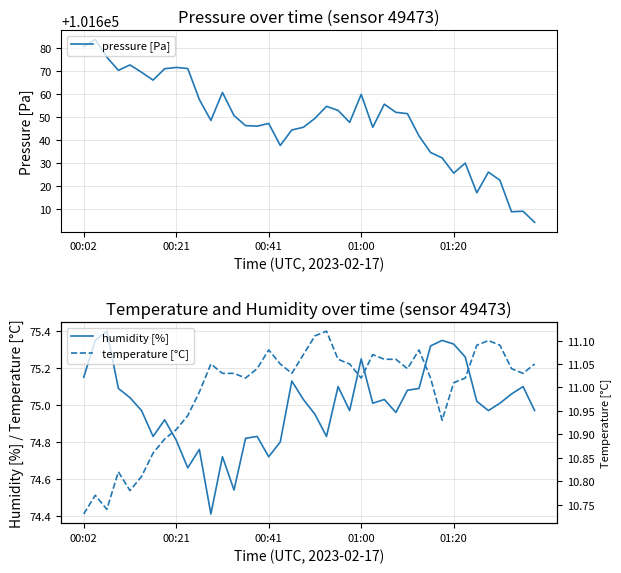

What is the highest value of the pressure [Pa] series?

101683.6